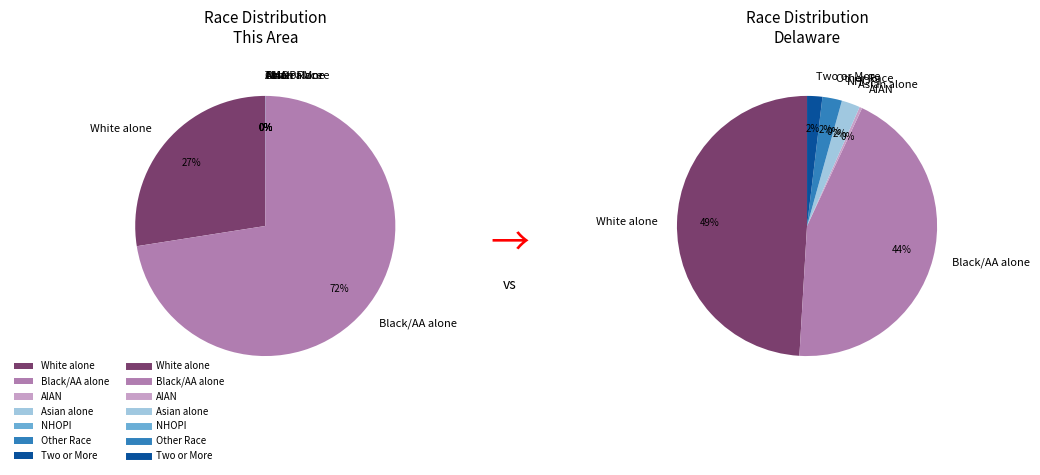

What percentage is NOT represented by Native Hawaiian and Other Pacific?

100.0%